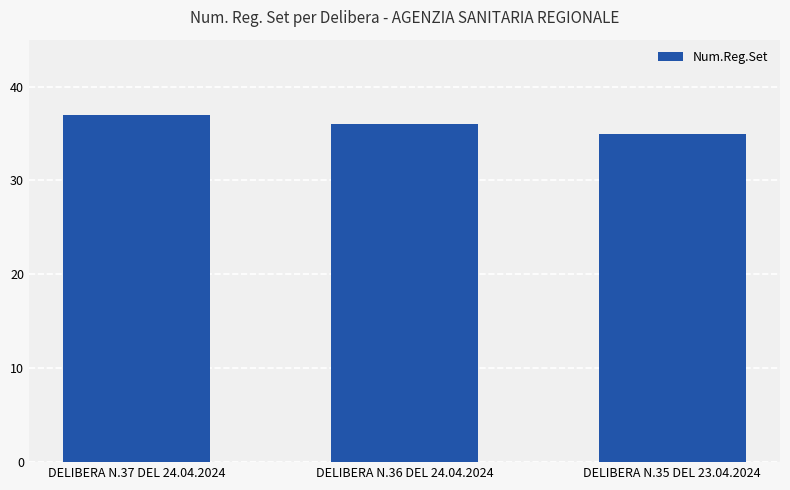

Reading right to left, extract all data points from this chart.

35	36	37